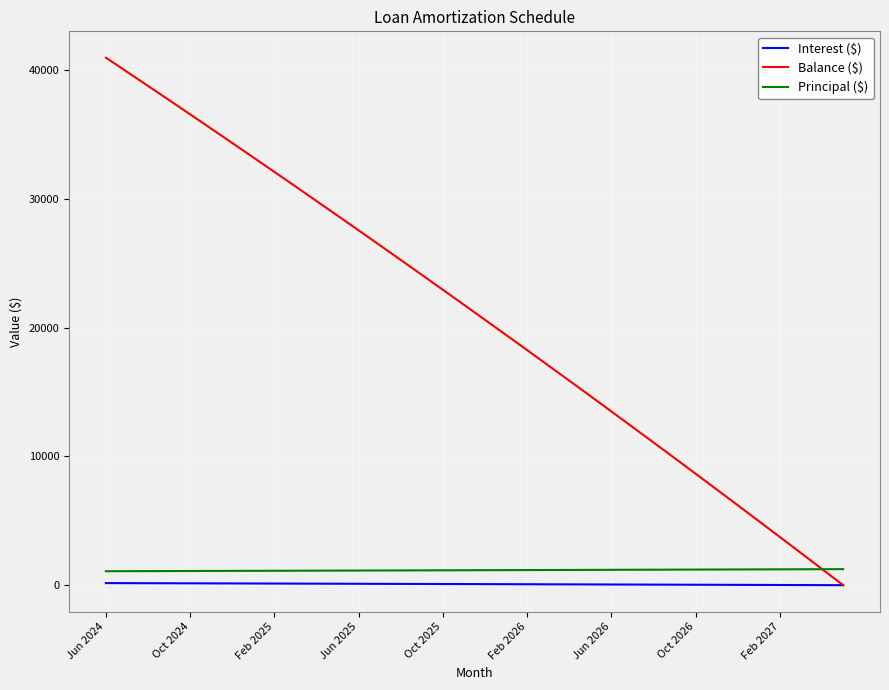

What is the maximum value for Balance ($)?

40975.0